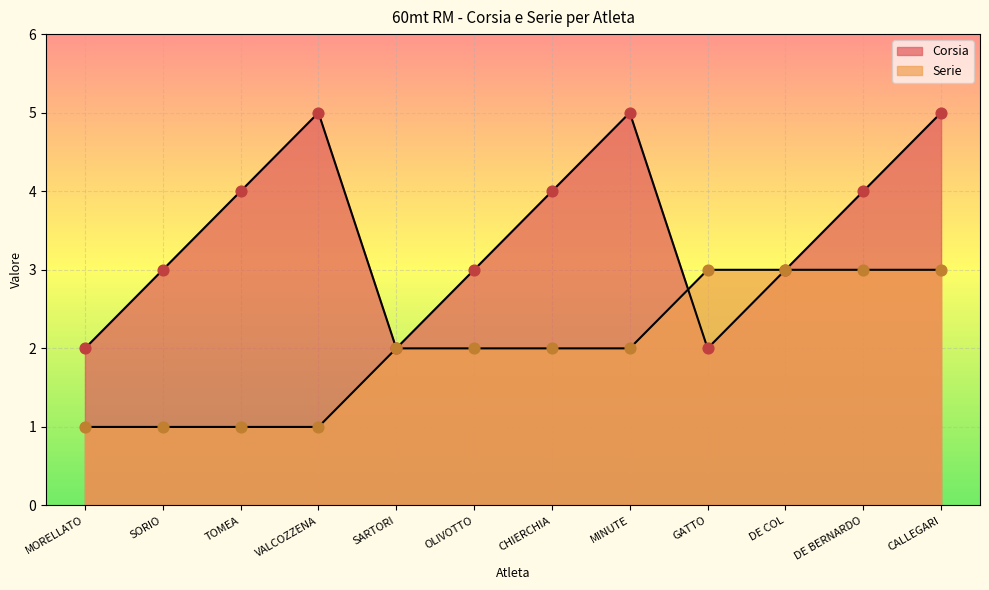

At which category is the sum across all series the highest?

CALLEGARI